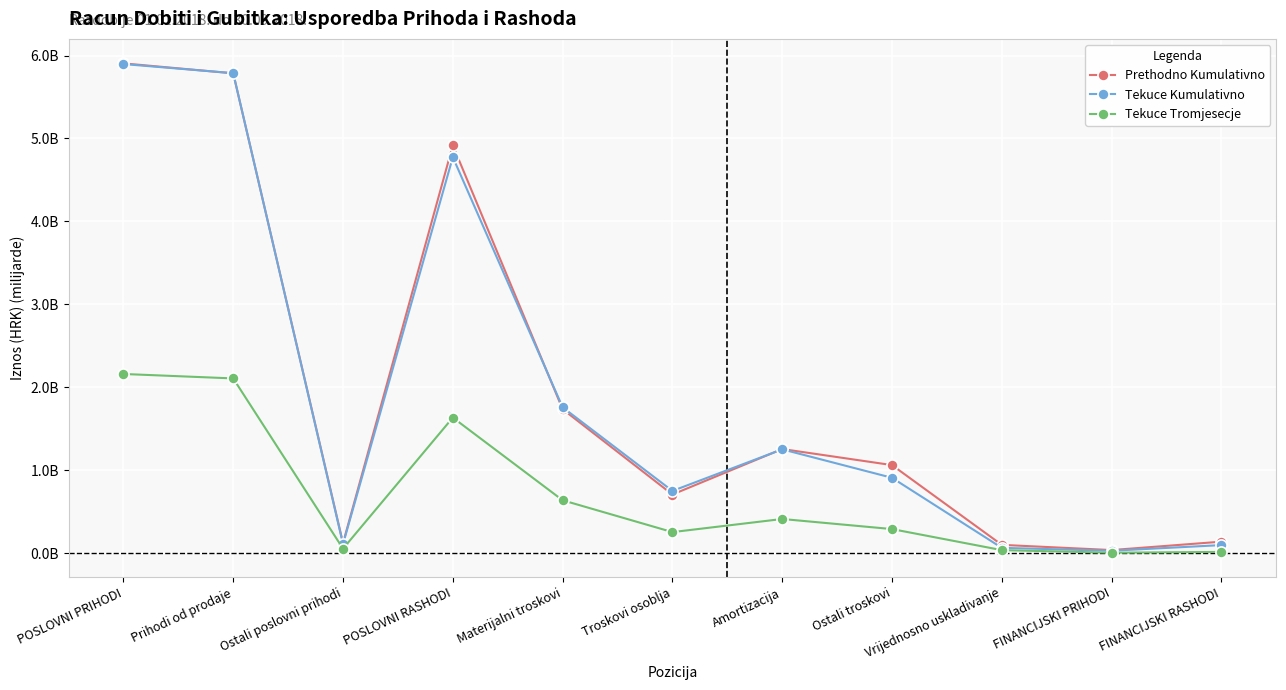

What is the approximate value of Prethodno Kumulativno at Ostali poslovni prihodi?

0.1